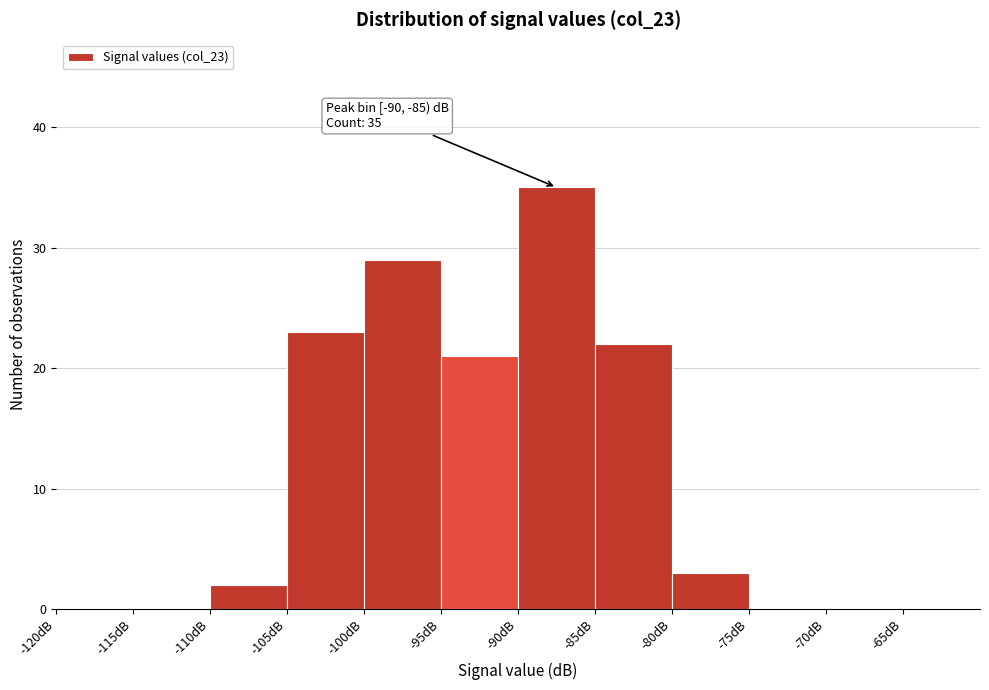

Over which range of the x-axis is the bar tallest?

-90 to -85